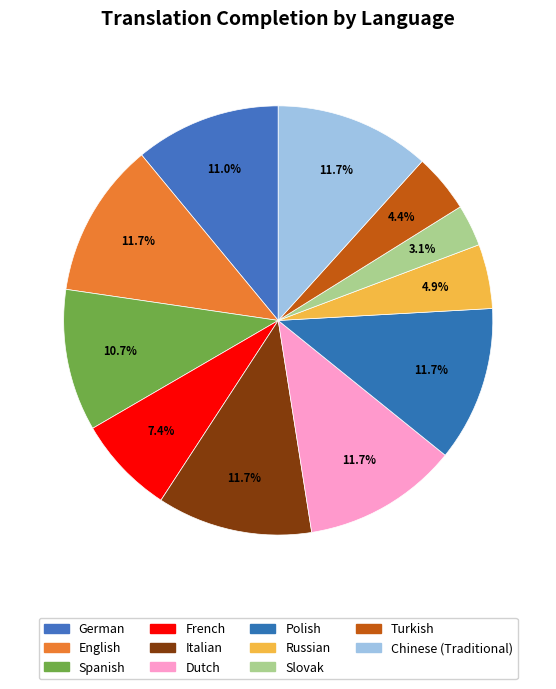

Does any single category account for the majority?

No